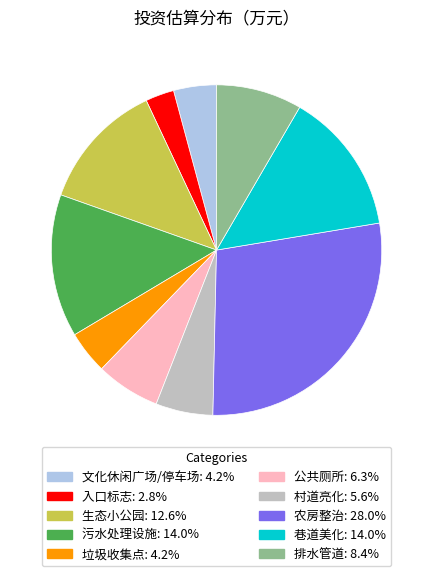

How many segments does this pie chart have?

10